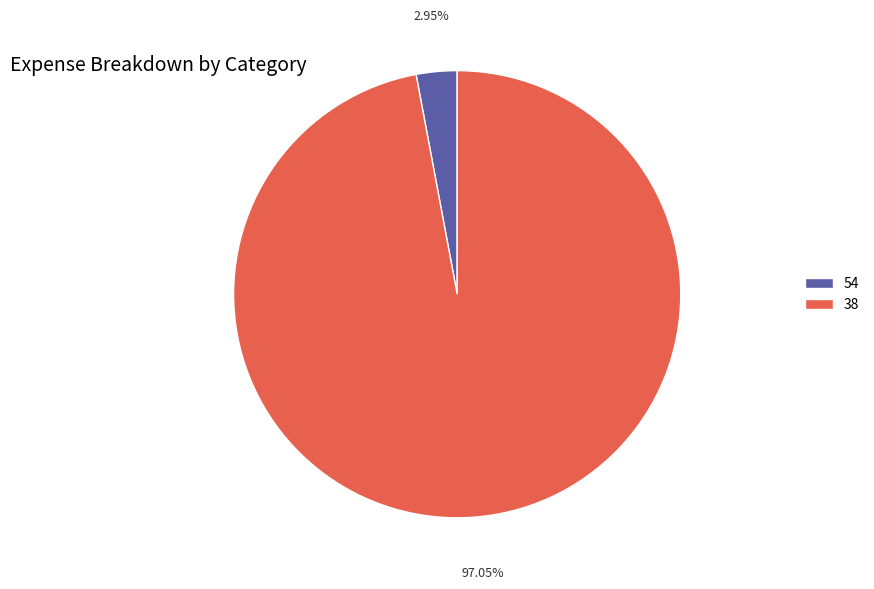

Which category accounts for the majority?

38